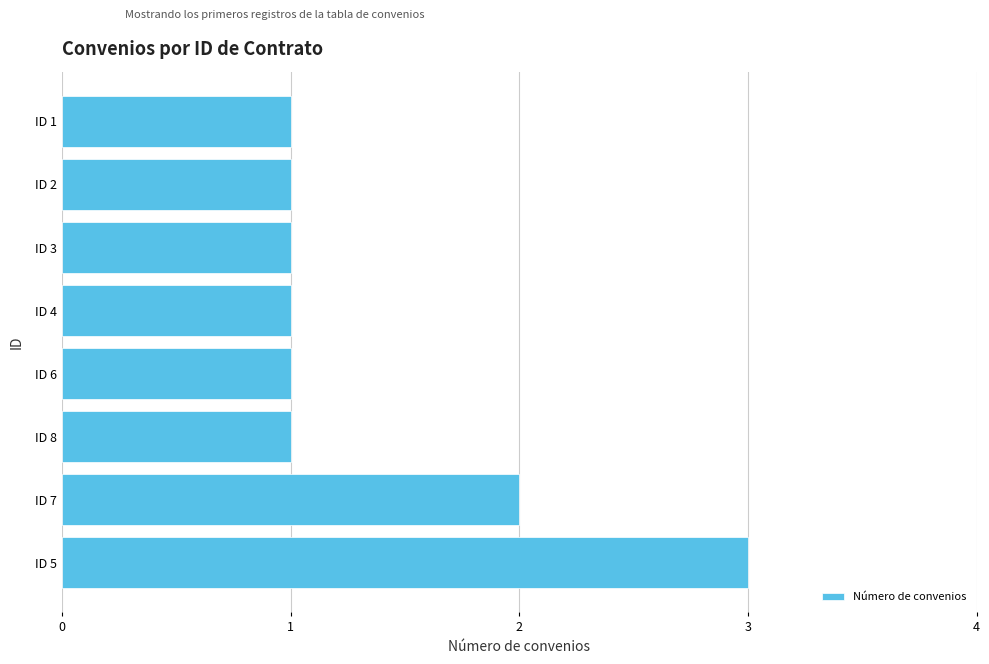

Reading top to bottom, list all the values displayed in this chart.

1	1	1	1	1	1	2	3